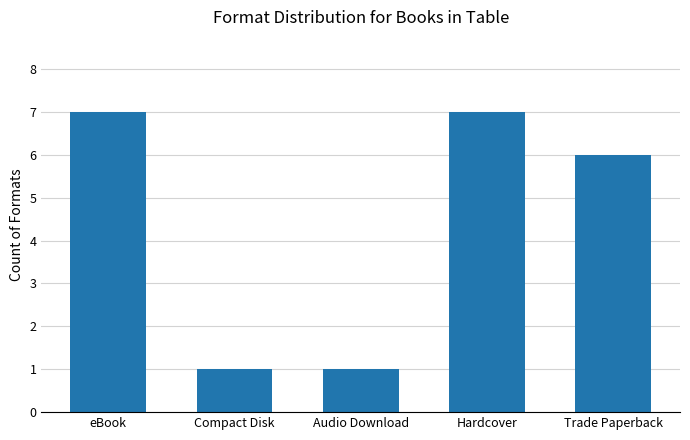

What is the minimum value shown in the chart?

1